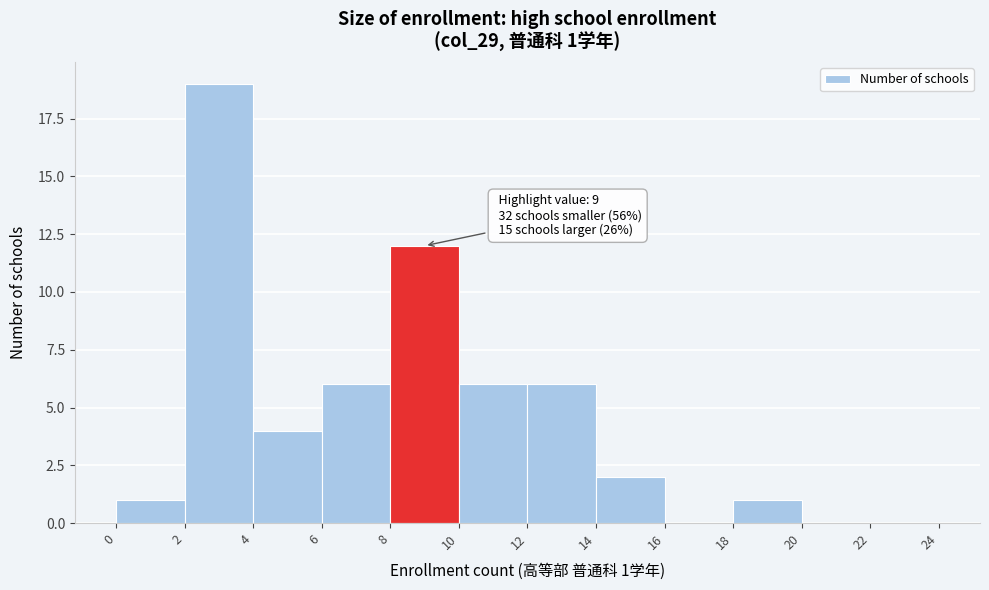

Which range on the x-axis has the tallest bar?

2 to 4